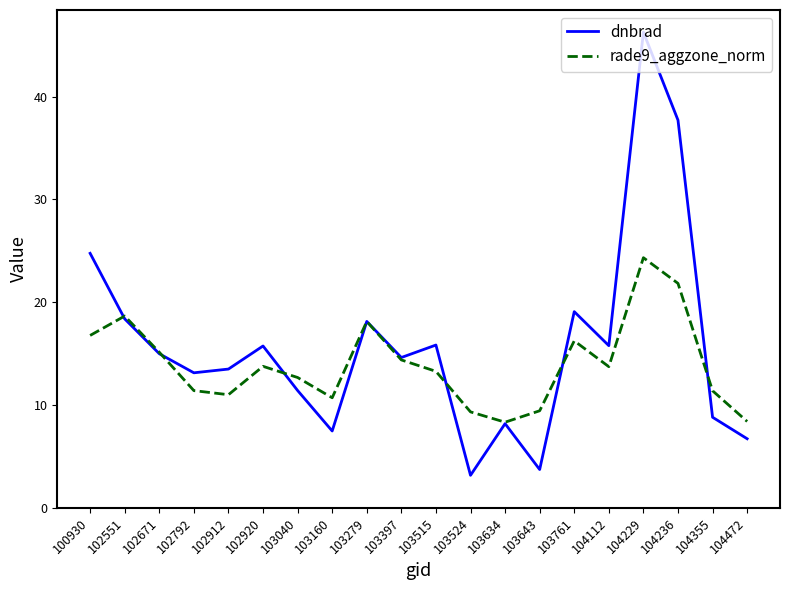

What is the total value across all series at 102920?

29.5